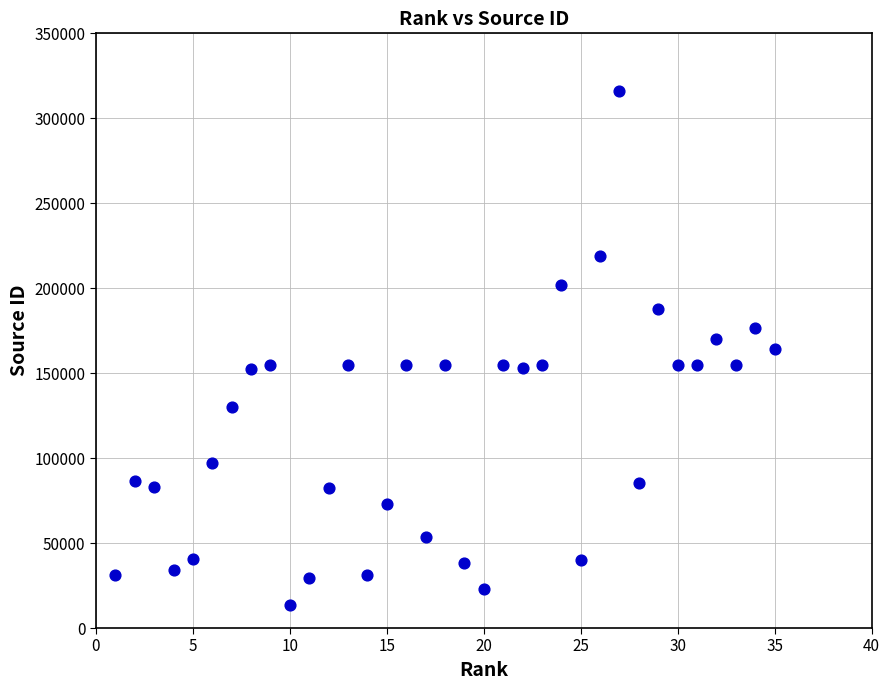

What is the range of X values (max minus min)?

34